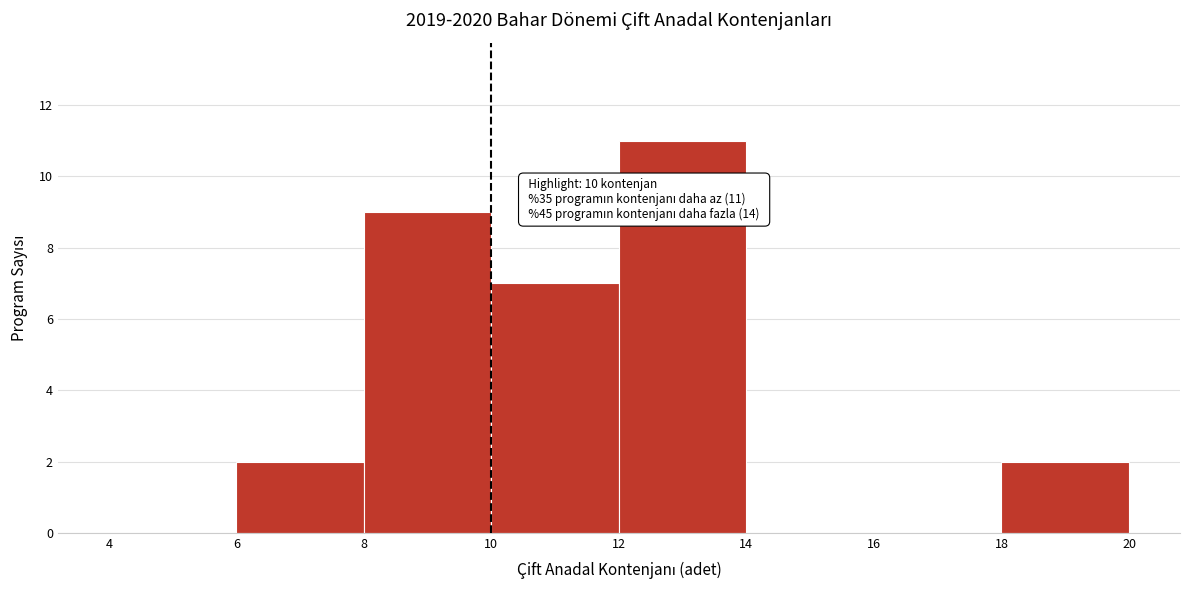

Which range on the x-axis has the tallest bar?

12 to 14